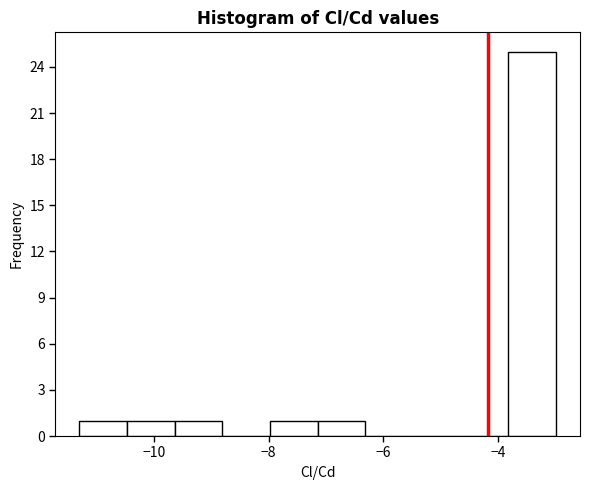

Reading left to right, list every bar in this chart as the range it spans on the x-axis followed by its height. Neither the bar edges nor the heights are printed on the chart, so give them approximately, as read against the axes.

-11.4 to -10.4: 1
-10.4 to -9.6: 1
-9.6 to -8.8: 1
-8.8 to -8.0: 0
-8.0 to -7.2: 1
-7.2 to -6.4: 1
-6.4 to -5.4: 0
-5.4 to -4.6: 0
-4.6 to -3.8: 0
-3.8 to -3.0: 25